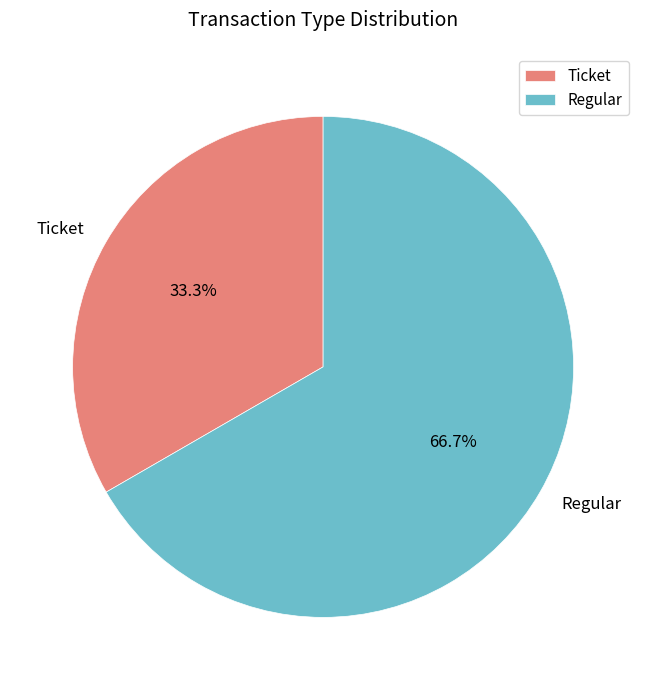

Is the sum of Ticket and Regular greater than half?

Yes